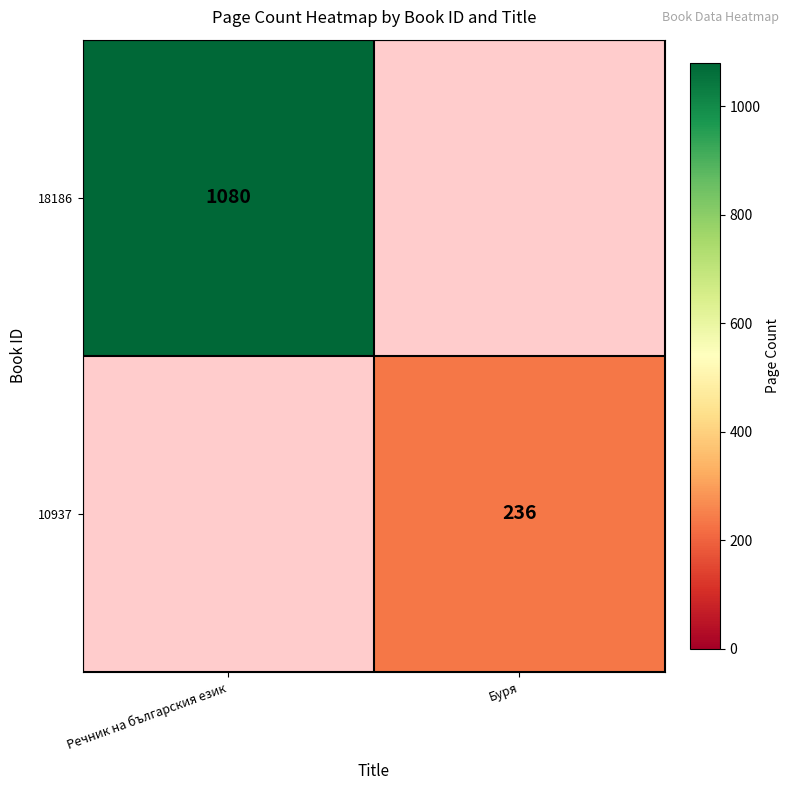

At which category does the chart reach its minimum across all series?

Буря